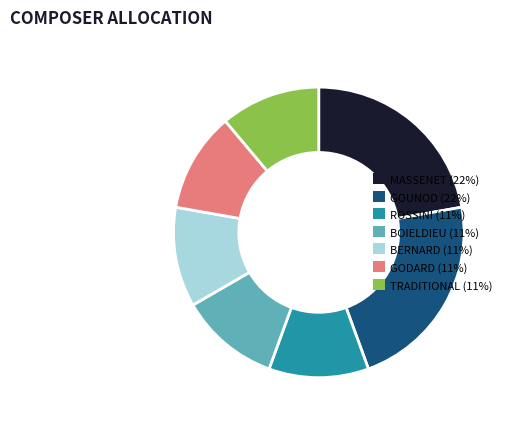

Is the sum of ROSSINI and GODARD greater than half?

No